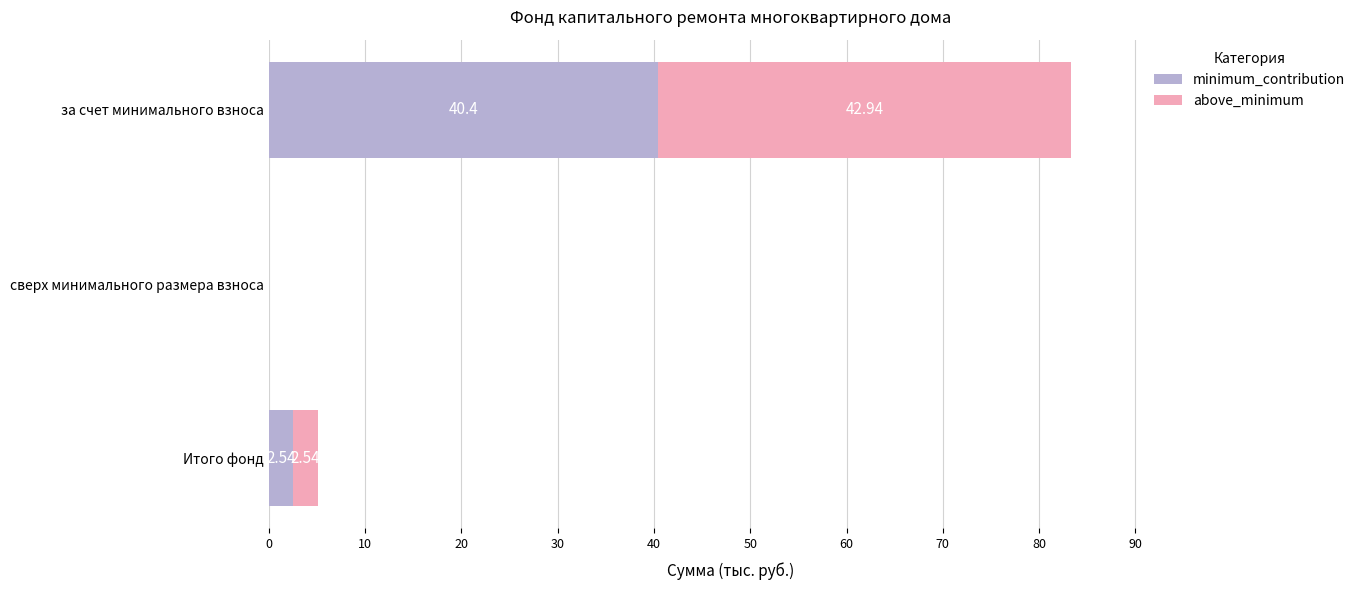

What is the total value across all series at за счет минимального взноса?

83.3